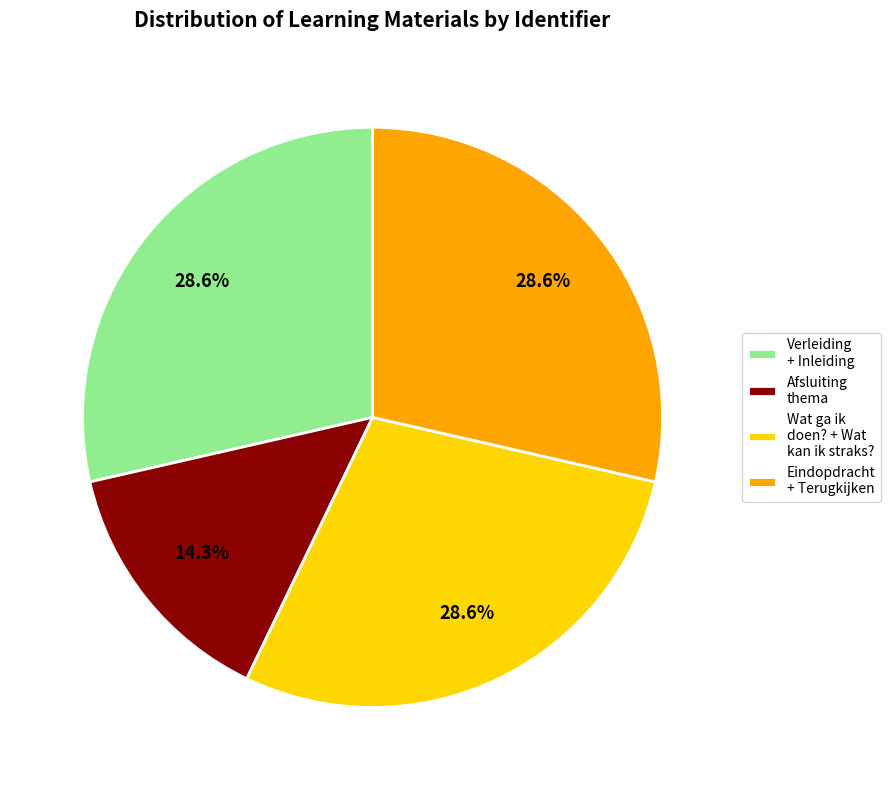

Which category has the smallest portion of the pie?

Afsluiting thema